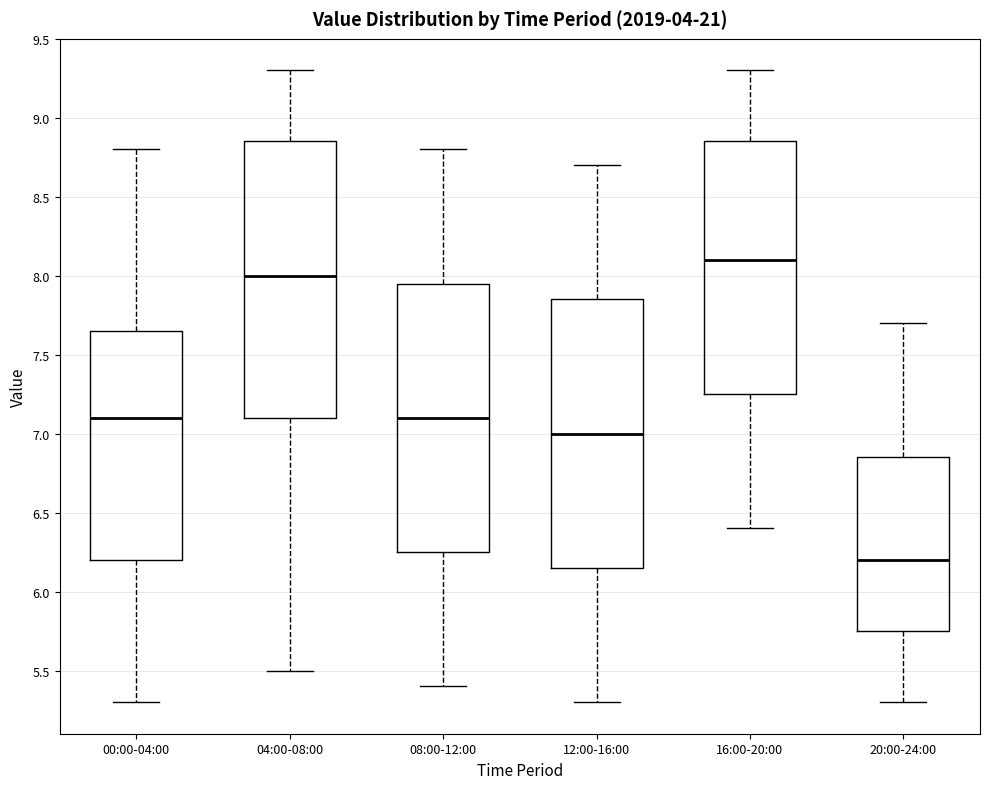

Reading left to right, read every box against the y-axis: the position of its median line, the range the box covers, and the ends of its whiskers. The values are not printed on the chart, so give them approximately, as read against the axis.

00:00-04:00: median 7.10, box 6.20 to 7.65, whiskers 5.30 to 8.80
04:00-08:00: median 8.00, box 7.10 to 8.85, whiskers 5.50 to 9.30
08:00-12:00: median 7.10, box 6.25 to 7.95, whiskers 5.40 to 8.80
12:00-16:00: median 7.00, box 6.15 to 7.85, whiskers 5.30 to 8.70
16:00-20:00: median 8.10, box 7.25 to 8.85, whiskers 6.40 to 9.30
20:00-24:00: median 6.20, box 5.75 to 6.85, whiskers 5.30 to 7.70